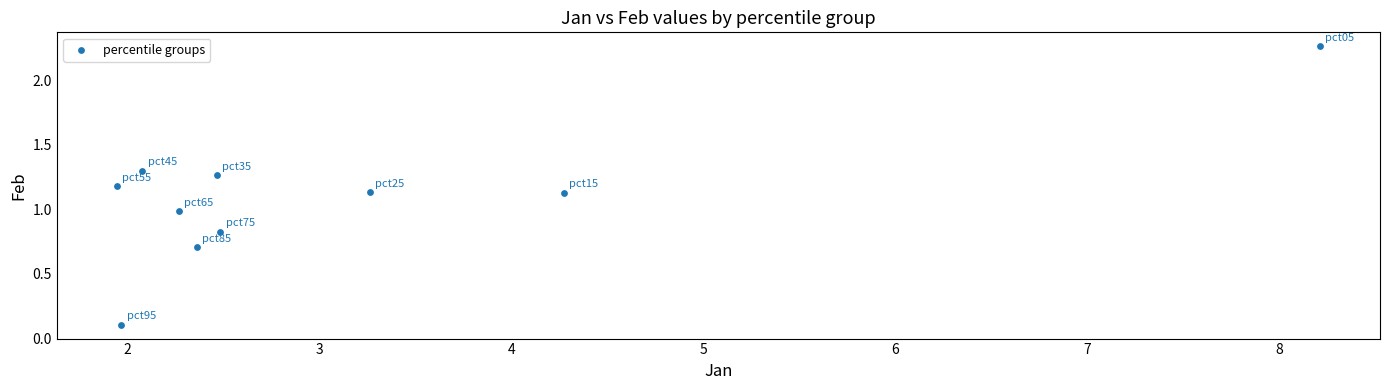

What is the average X value?

3.1